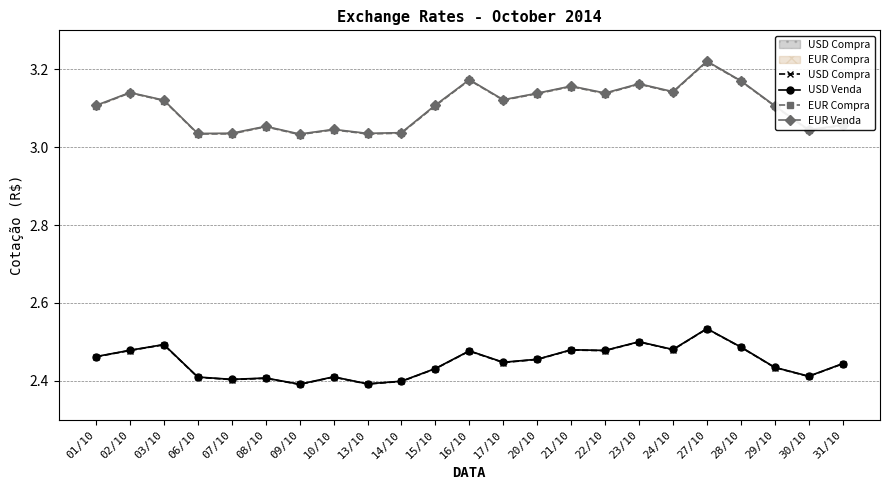

At how many categories does at least one series exceed 2?

23